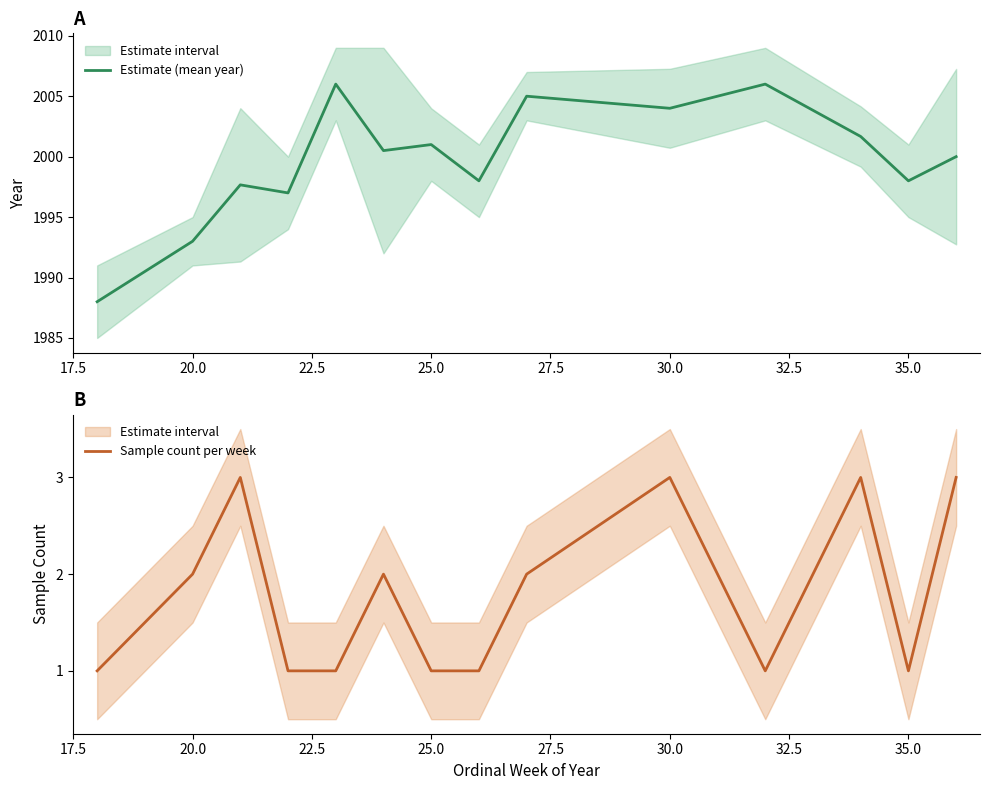

What is the maximum value for Estimate (mean year)?

2006.0